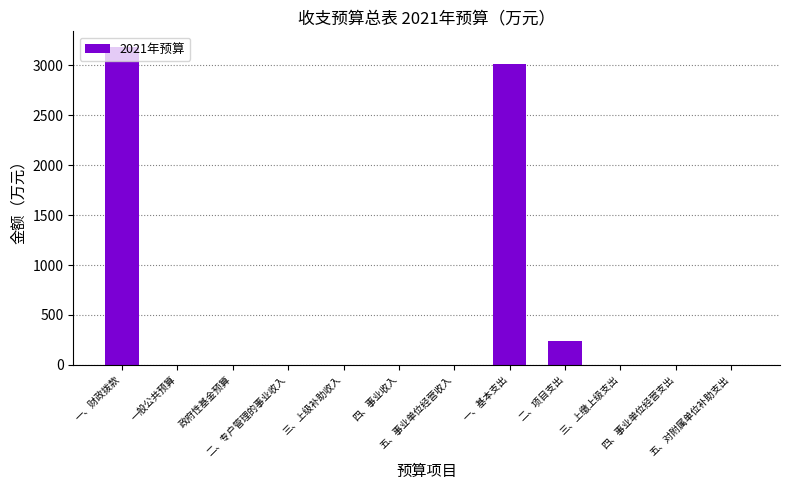

What is the greatest value displayed?

3182.0